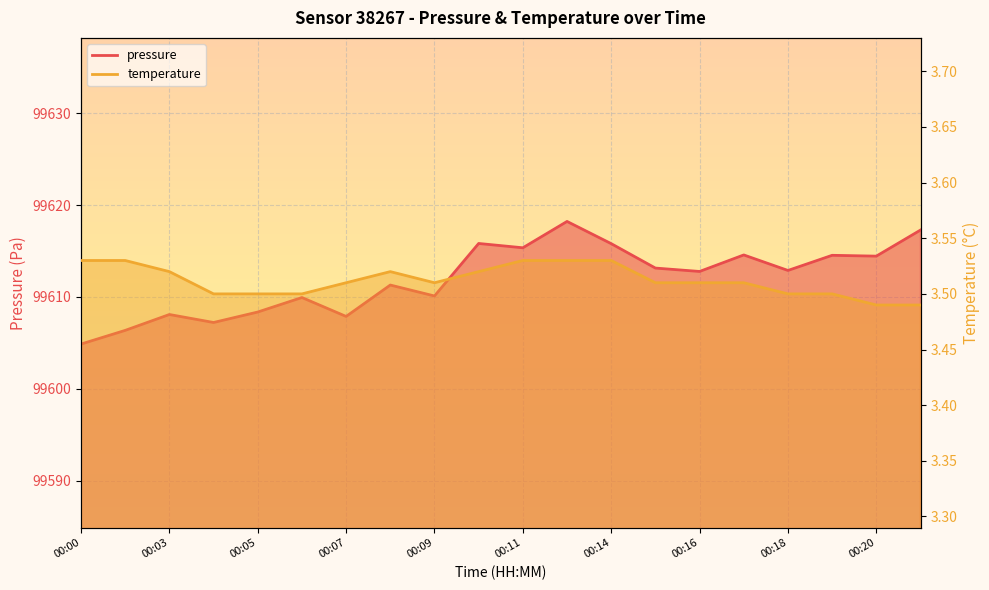

Rank the series by their maximum value, from lowest to highest.

temperature, pressure